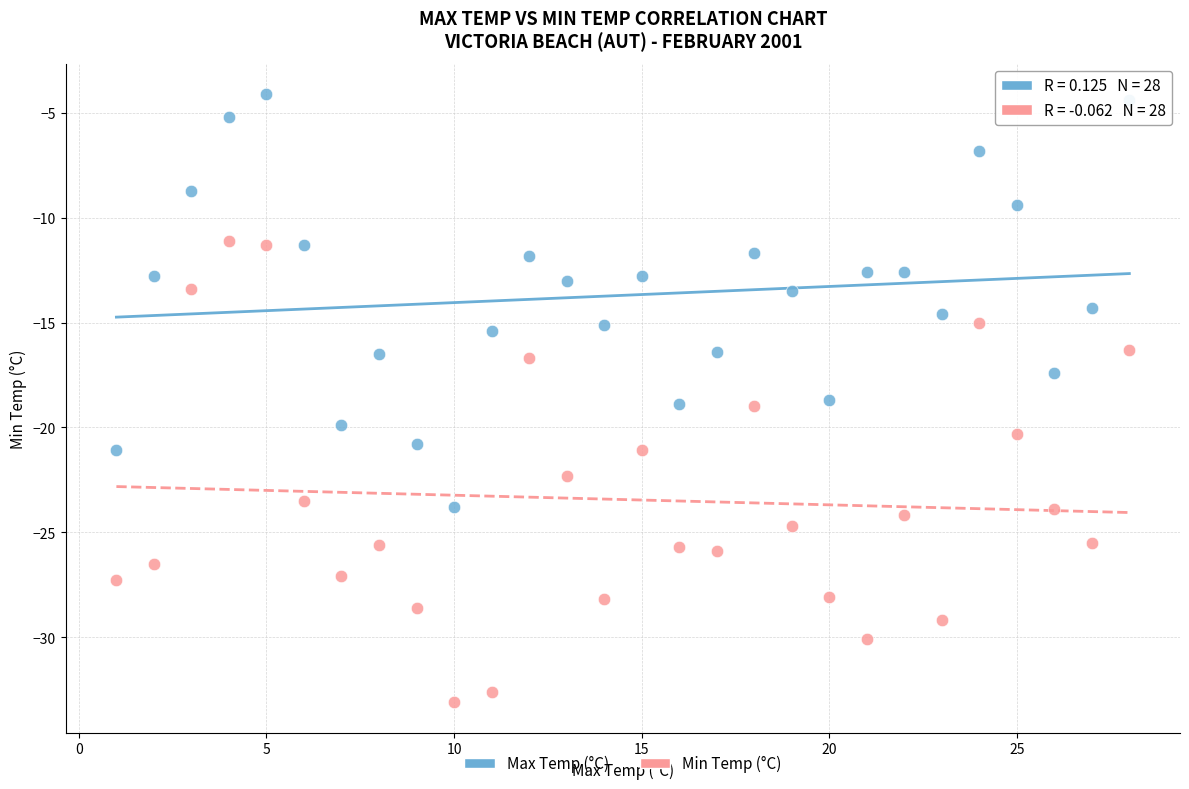

Across all data points, what is the range of Y values (max minus min)?

29.0